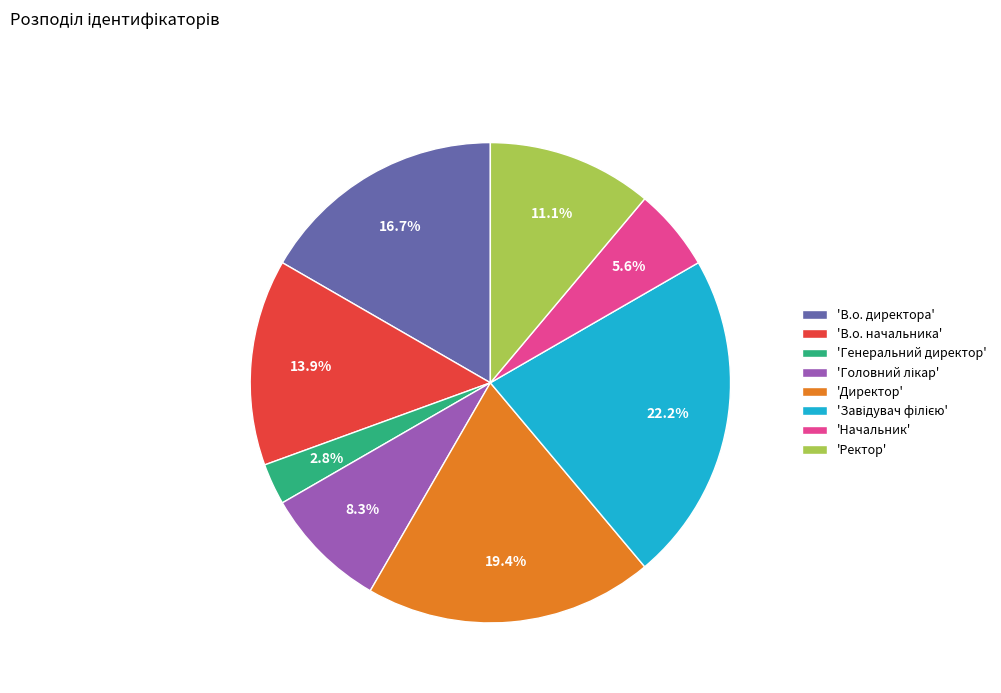

What is the smallest slice in the pie chart?

'Генеральний директор'